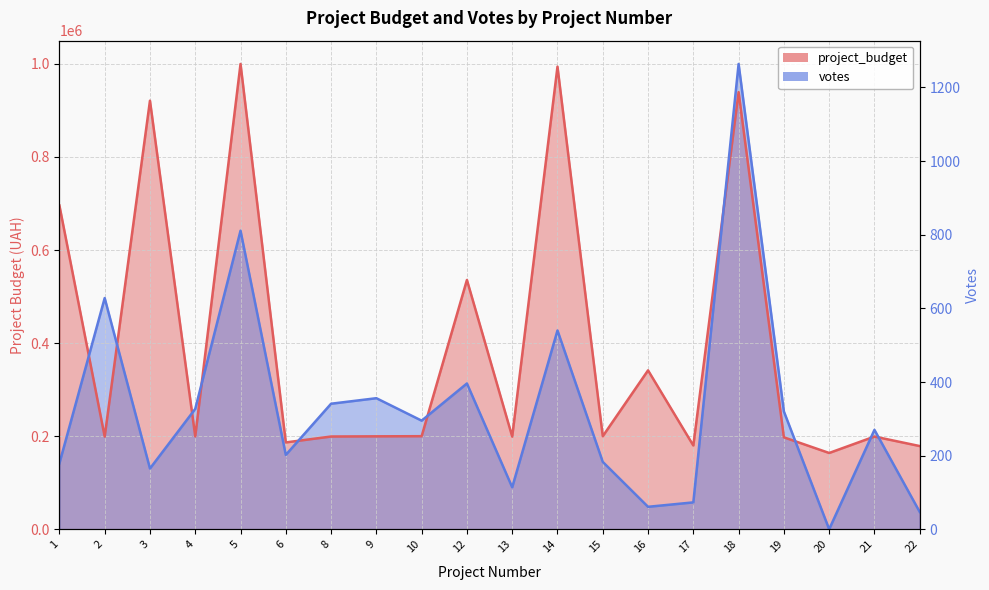

Rank the categories by votes value from highest to lowest.

18, 5, 2, 14, 12, 9, 8, 4, 19, 10, 21, 6, 15, 1, 3, 13, 17, 16, 22, 20